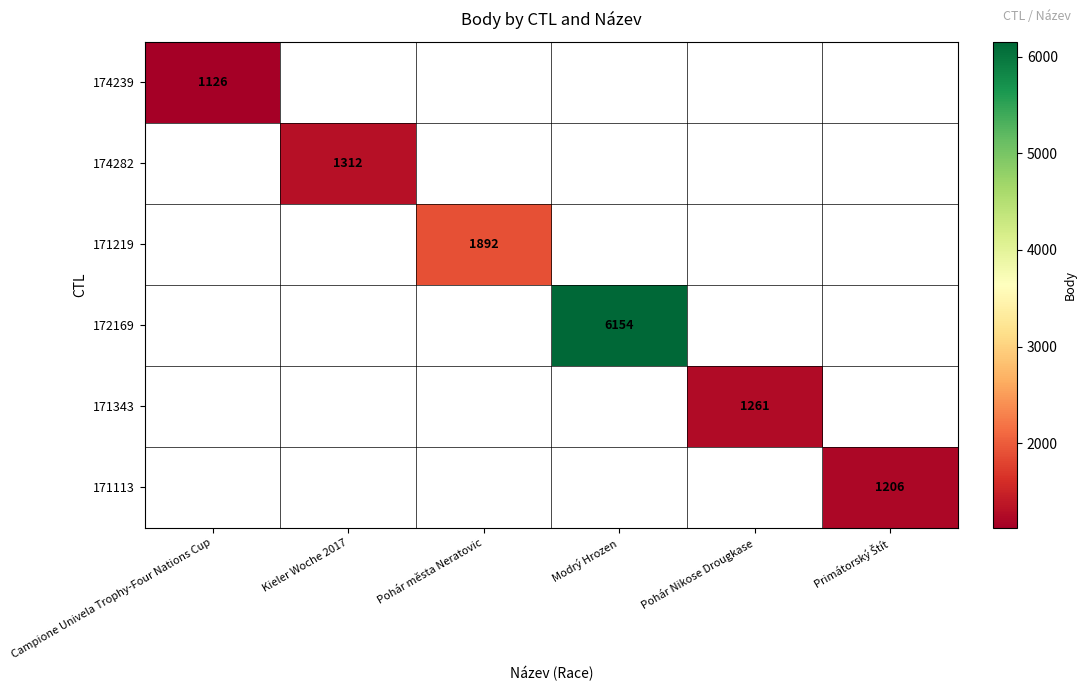

The value of 171343 at Pohár Nikose Drougkase is 1261. True or false?

True